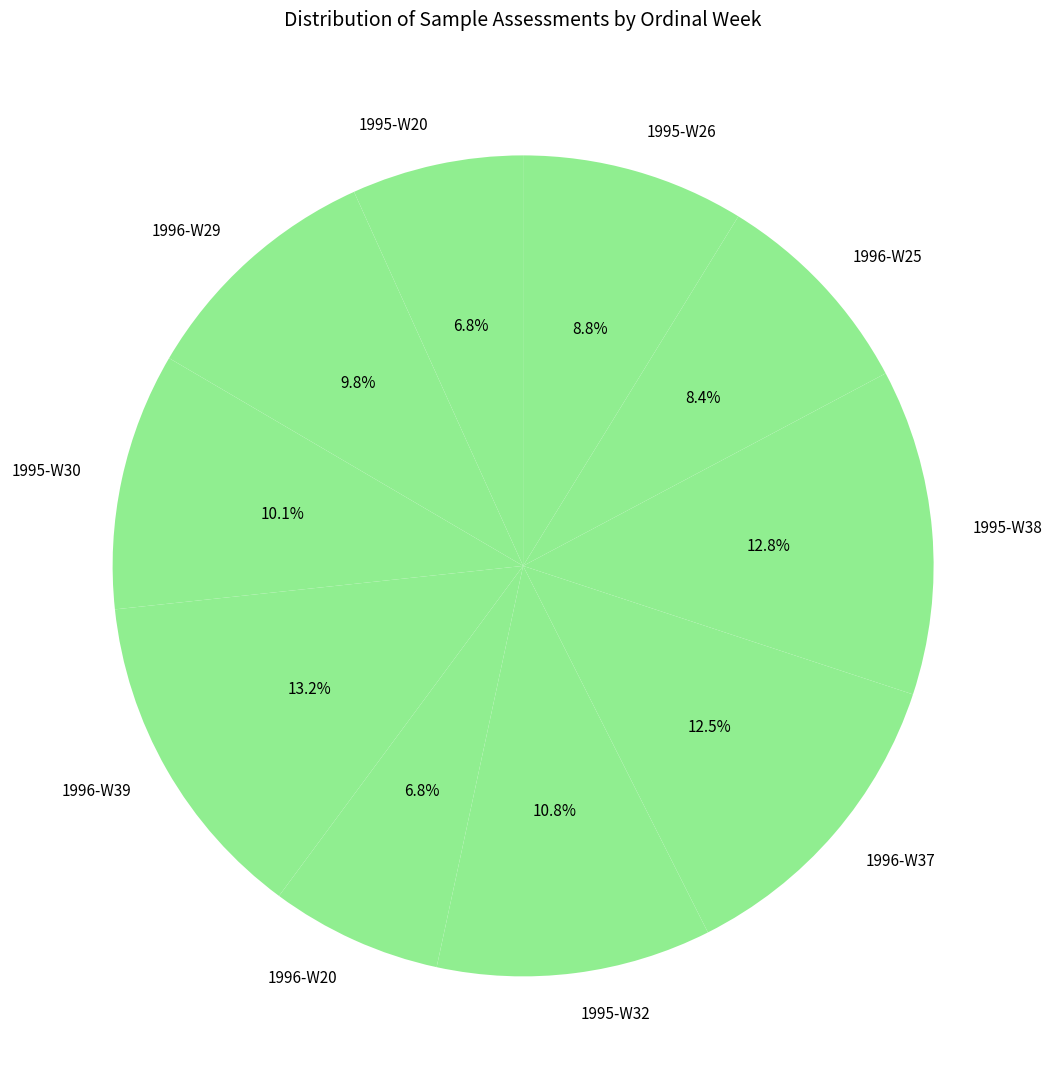

What portion of the pie excludes 1996-W29?

90.2%